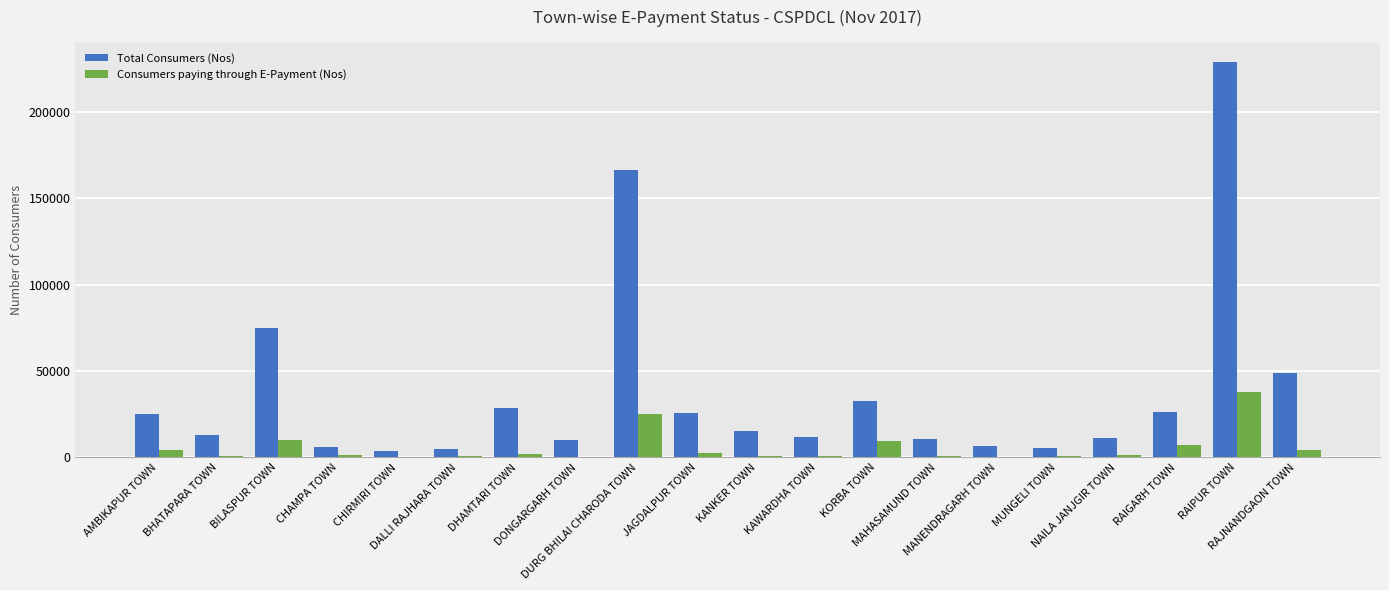

How many categories are shown in the chart?

20